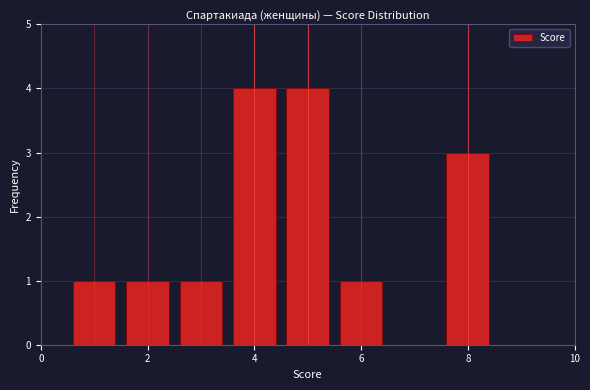

Reading left to right, transcribe this chart: for each bar, give the range it covers on the x-axis and its height. Neither the bar edges nor the heights are printed on the chart, so give them approximately, as read against the axes.

0.5 to 1.5: 1
1.5 to 2.5: 1
2.5 to 3.5: 1
3.5 to 4.5: 4
4.5 to 5.5: 4
5.5 to 6.5: 1
6.5 to 7.5: 0
7.5 to 8.5: 3
8.5 to 9.5: 0